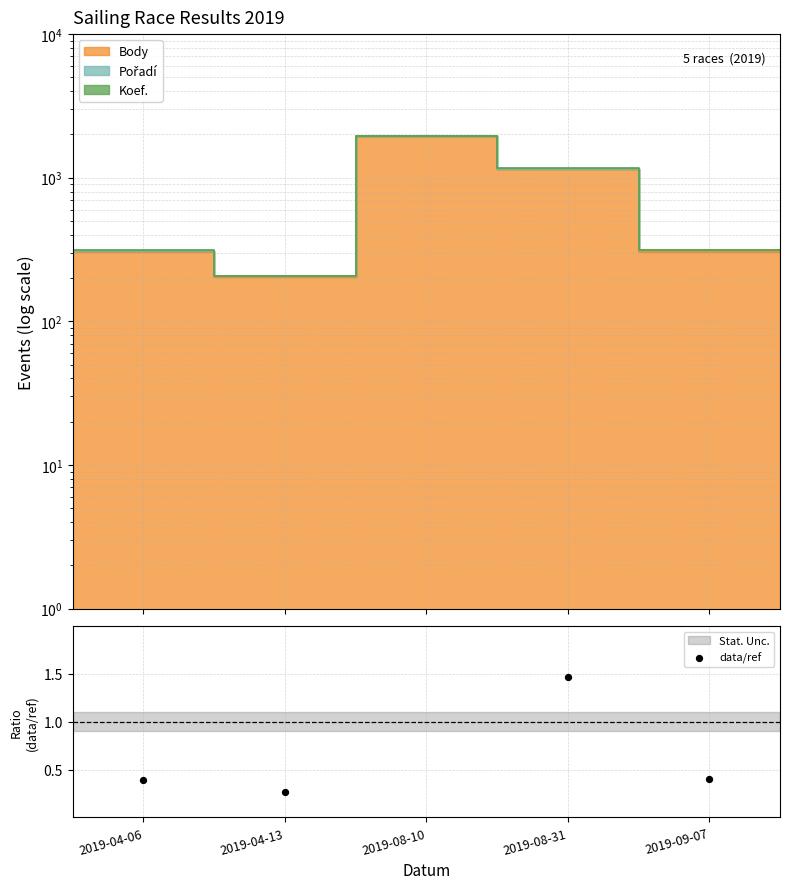

Which has a higher value, 2019-04-13 or 2019-09-07?

2019-09-07